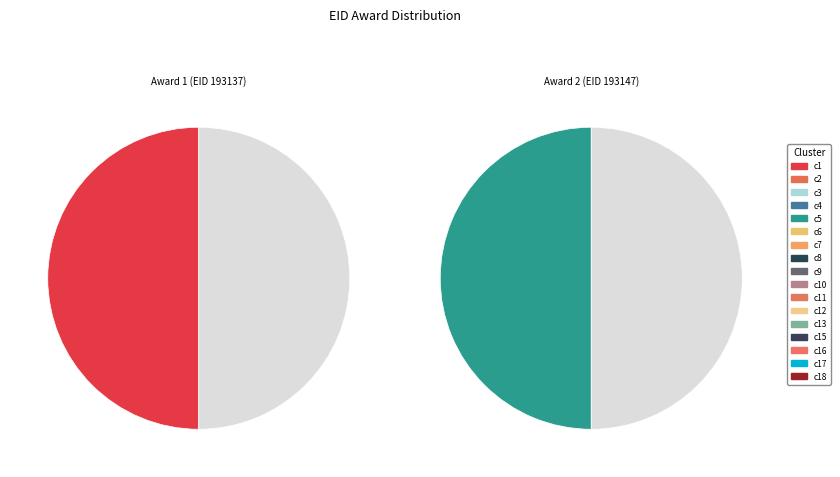

How many slices are in this pie chart?

2